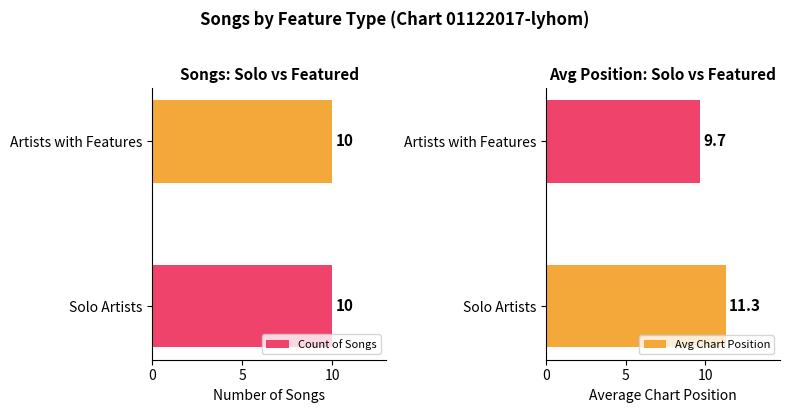

How many groups of bars are there?

2